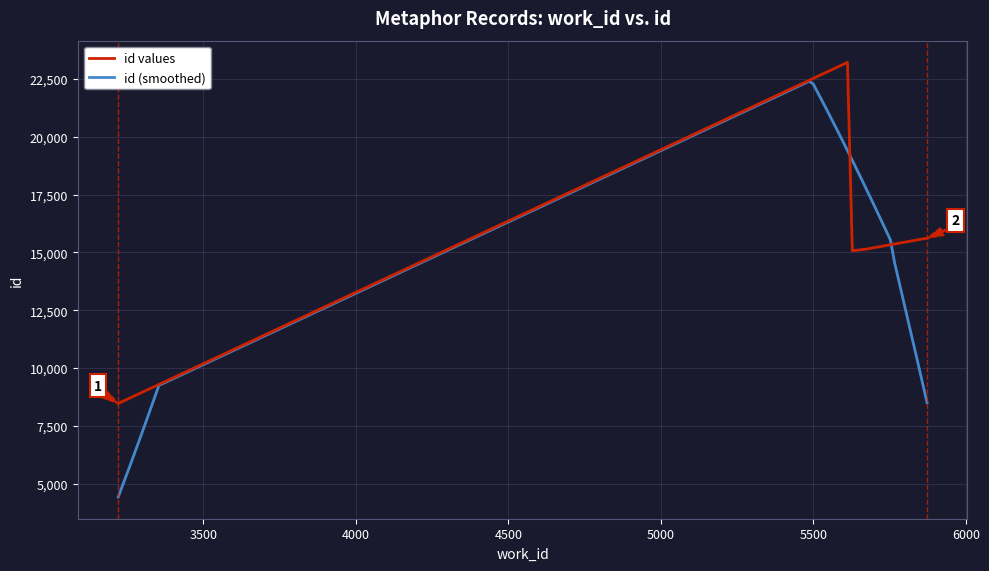

Rank the categories by value from lowest to highest.

3221, 5628, 5666, 5666, 5668, 5669, 5671, 5870, 5873, 5612